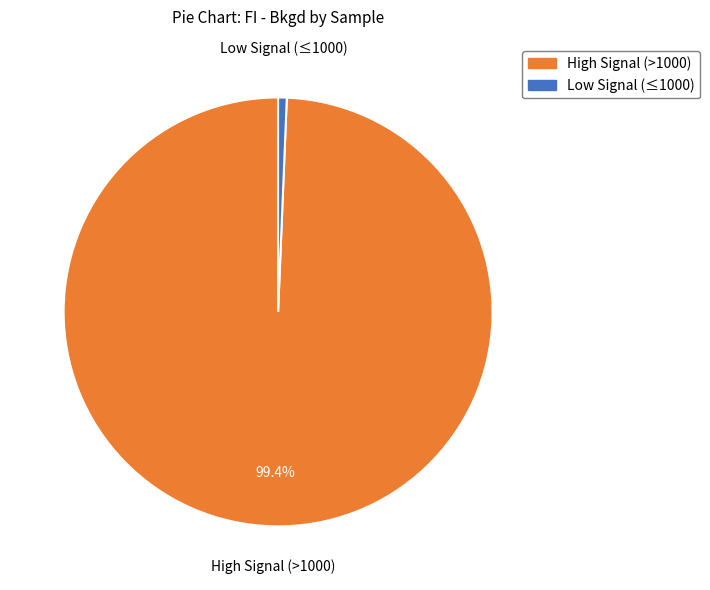

Rank the categories by value from lowest to highest.

Low Signal (≤1000), High Signal (>1000)